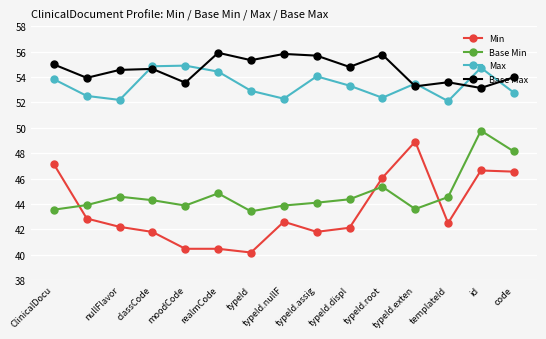

List the series in order of their peak value, highest first.

Base Max, Max, Base Min, Min